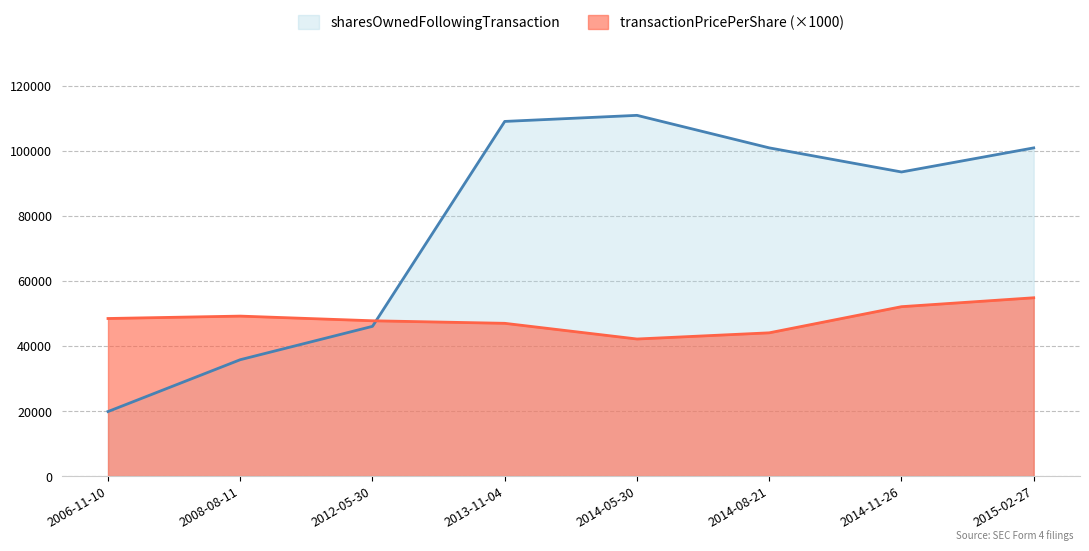

How many points are higher than both their immediate neighbors (excluding endpoints)?

1